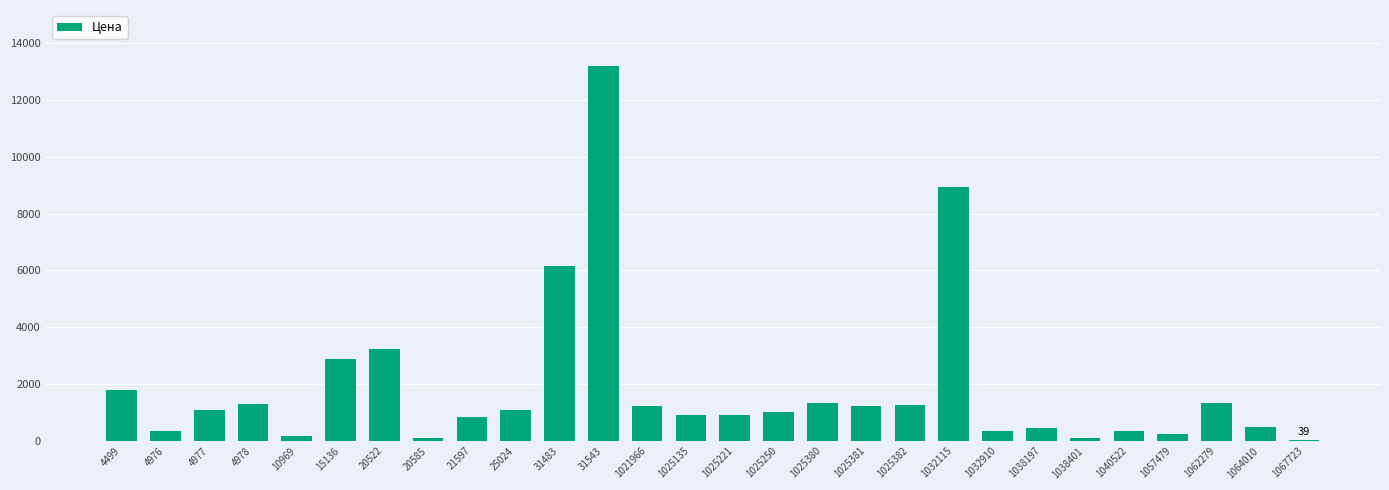

Which has a higher value, 1025381 or 4499?

4499